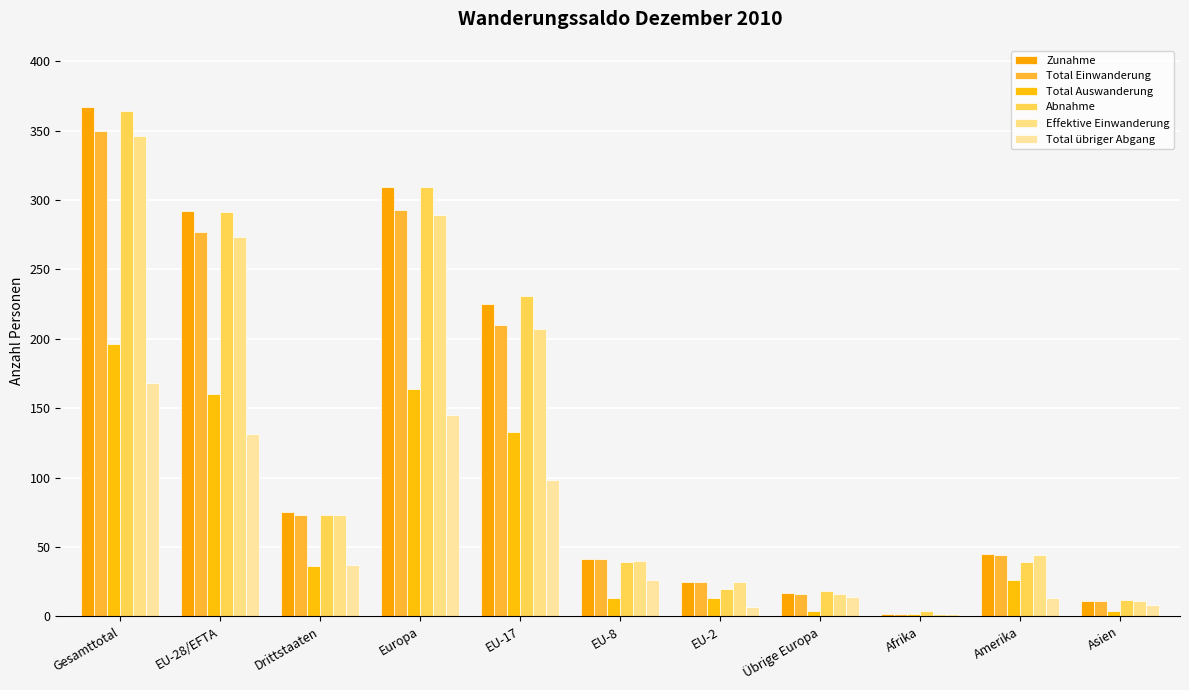

How many bars are there in total?

66